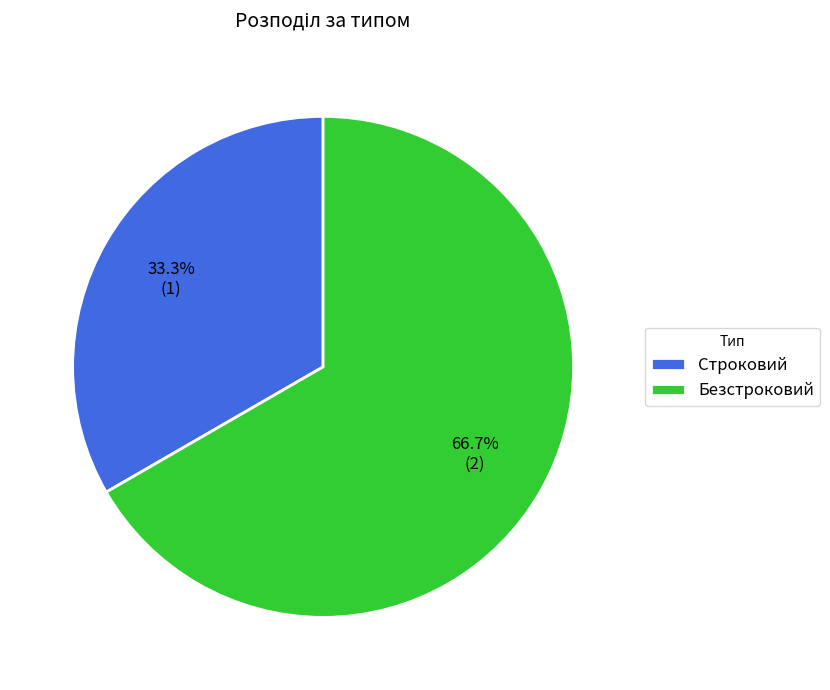

True or false: Строковий accounts for 33% of the total.

True